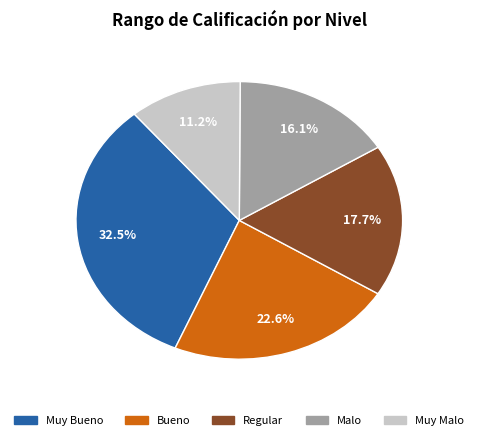

Is it true that Malo is 24% of the pie?

False